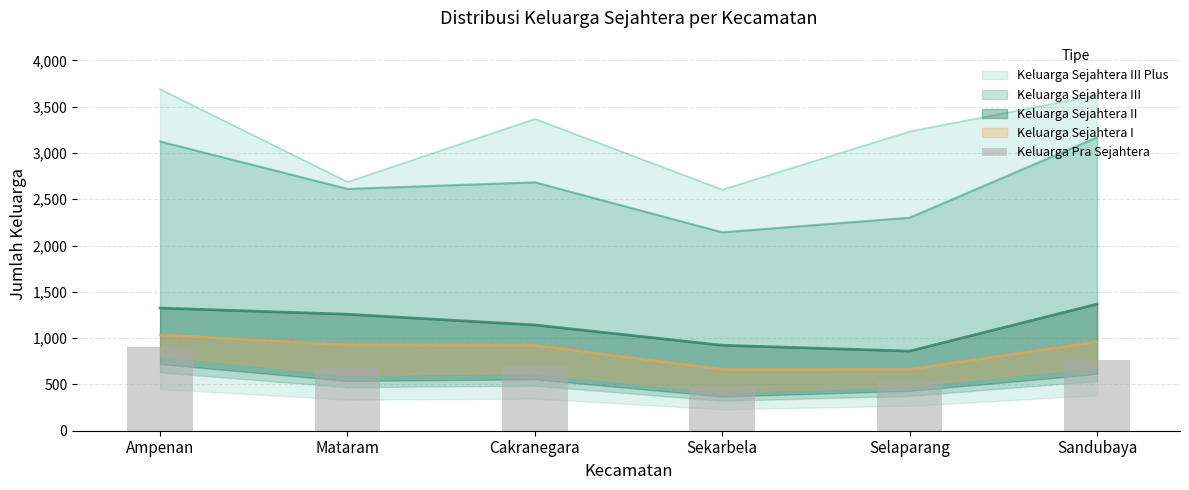

Which has a higher value, Selaparang or Sandubaya?

Sandubaya